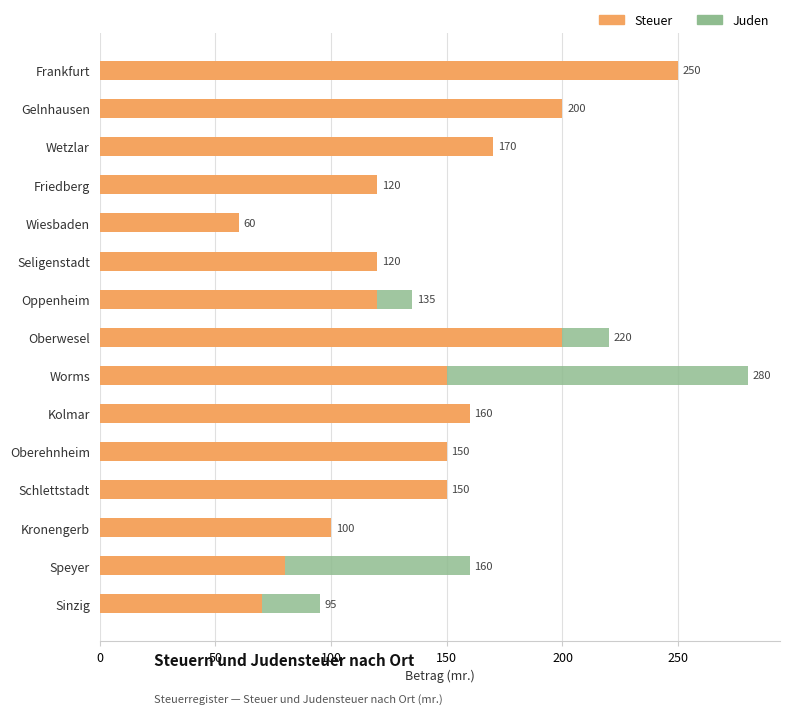

The Steuer series shows 250 at Frankfurt. True or false?

True